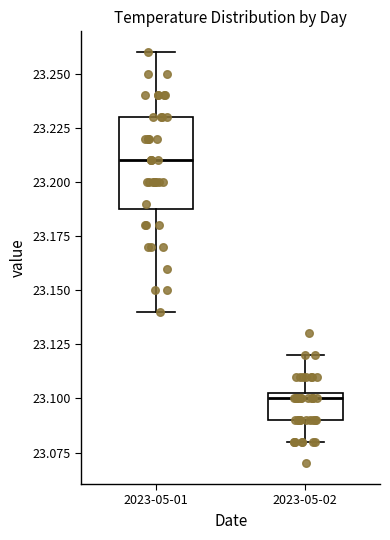

Reading left to right, transcribe this box plot: for each box, give where its median line is, the range the box spans, and where its two whiskers end, as read against the y-axis. The values are not printed on the chart, so give them approximately, as read against the axis.

2023-05-01: median 23.210, box 23.190 to 23.230, whiskers 23.140 to 23.260
2023-05-02: median 23.100, box 23.090 to 23.105, whiskers 23.080 to 23.120